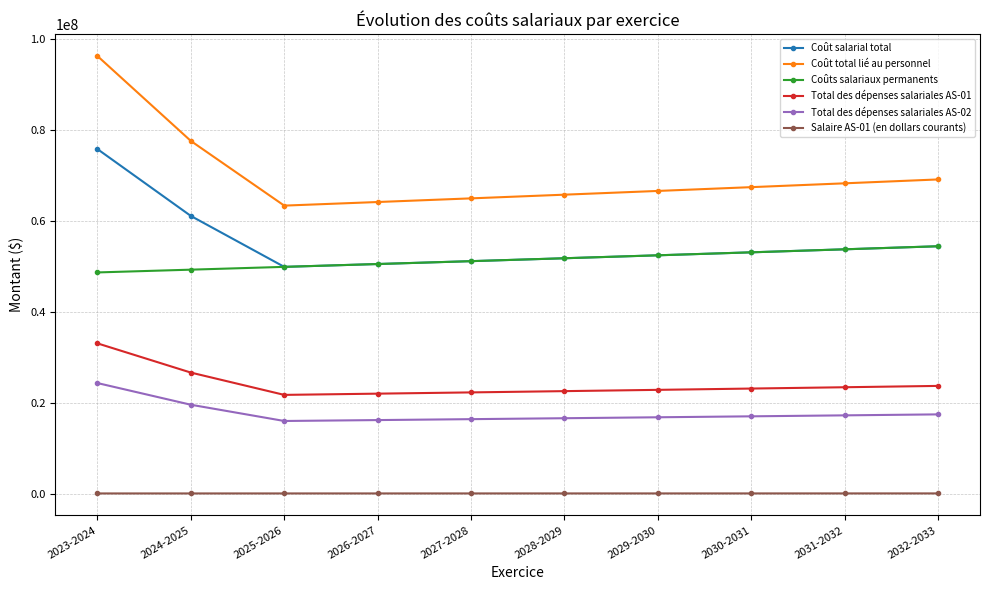

The value of Coûts salariaux permanents at 2024-2025 is 49313050.3. True or false?

True